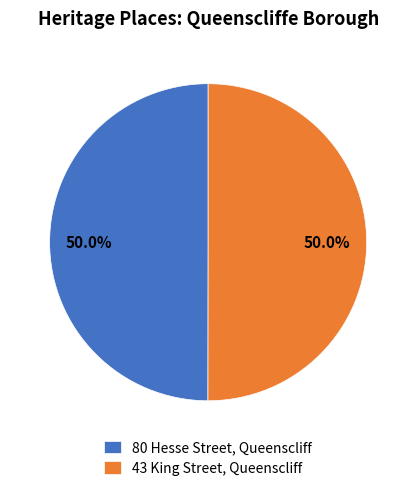

Approximately how many times larger is the value at 80 Hesse Street, Queenscliff compared to 43 King Street, Queenscliff?

1.0